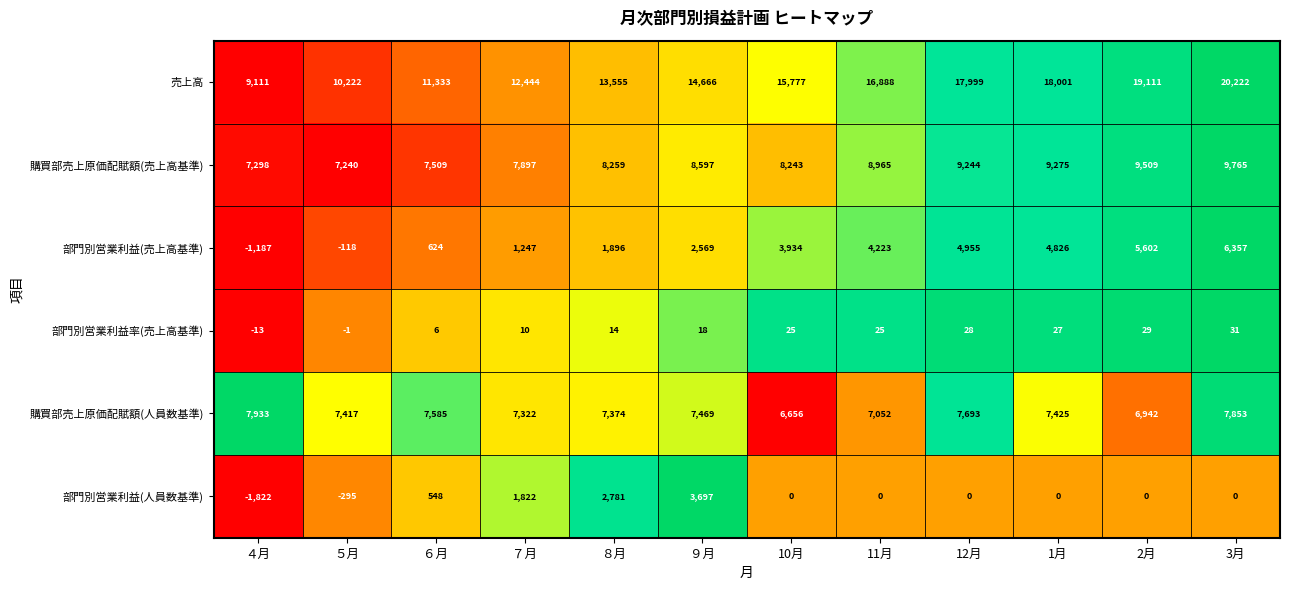

Rank the series at 11月 from lowest to highest value.

部門別営業利益(人員数基準), 部門別営業利益率(売上高基準), 部門別営業利益(売上高基準), 購買部売上原価配賦額(人員数基準), 購買部売上原価配賦額(売上高基準), 売上高